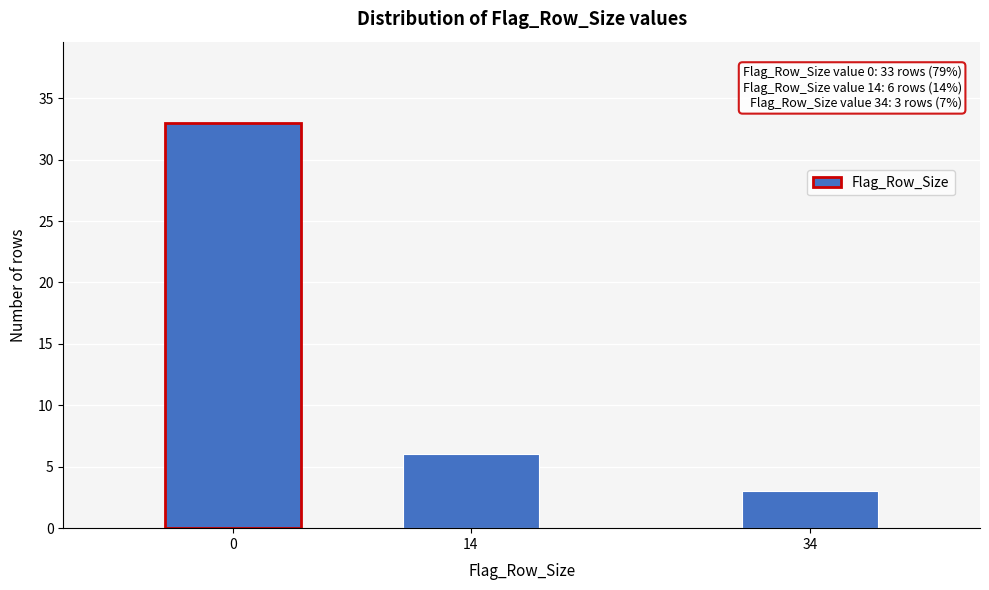

Reading left to right, transcribe all the data shown in this chart.

0=33	14=6	34=3